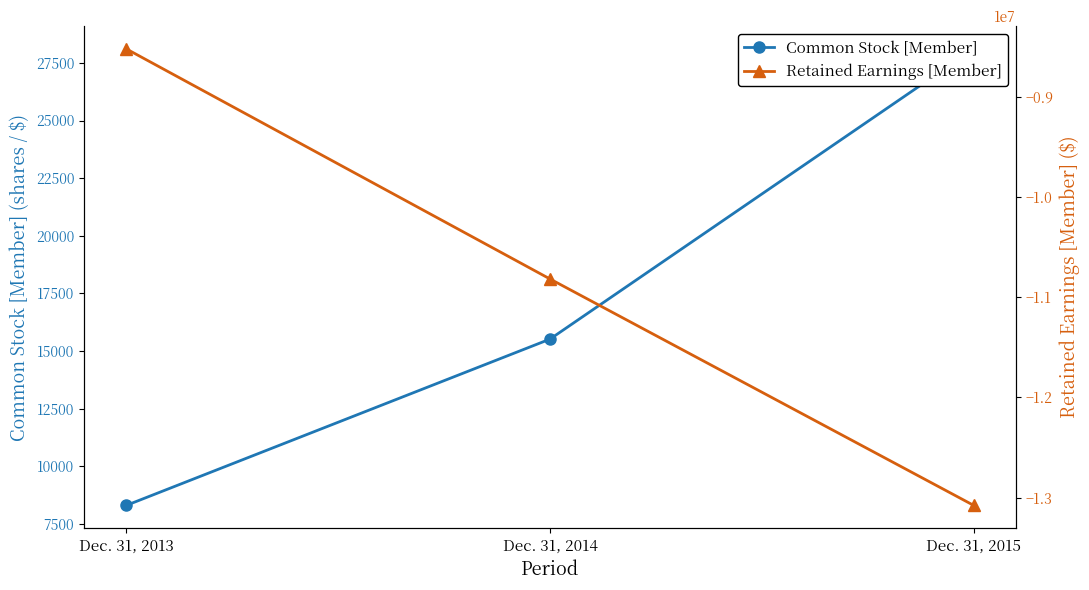

What is the value of the Common Stock [Member] point at the 1st from the left?

8298